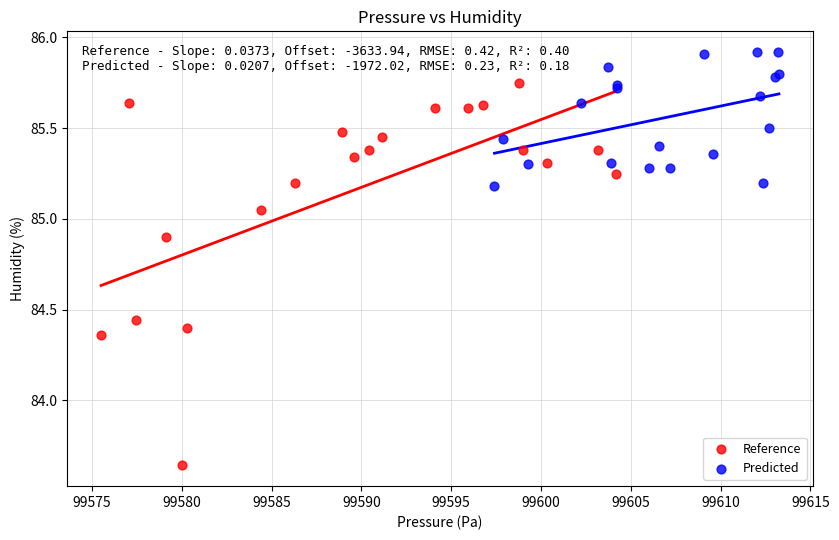

Which series has the largest Y range (max minus min)?

Reference